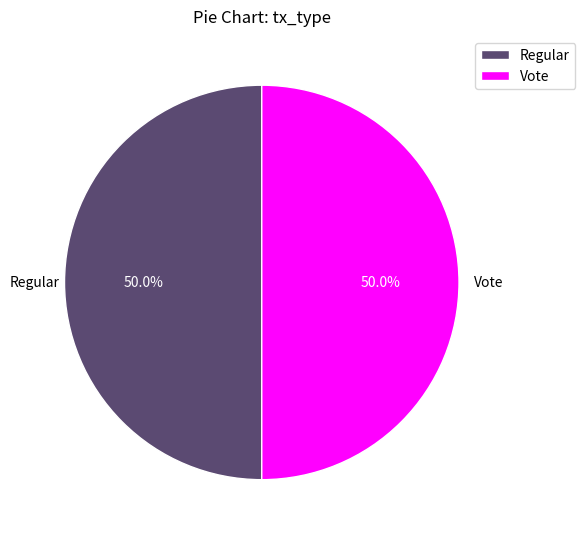

To the nearest percent, what is the average slice percentage?

50%